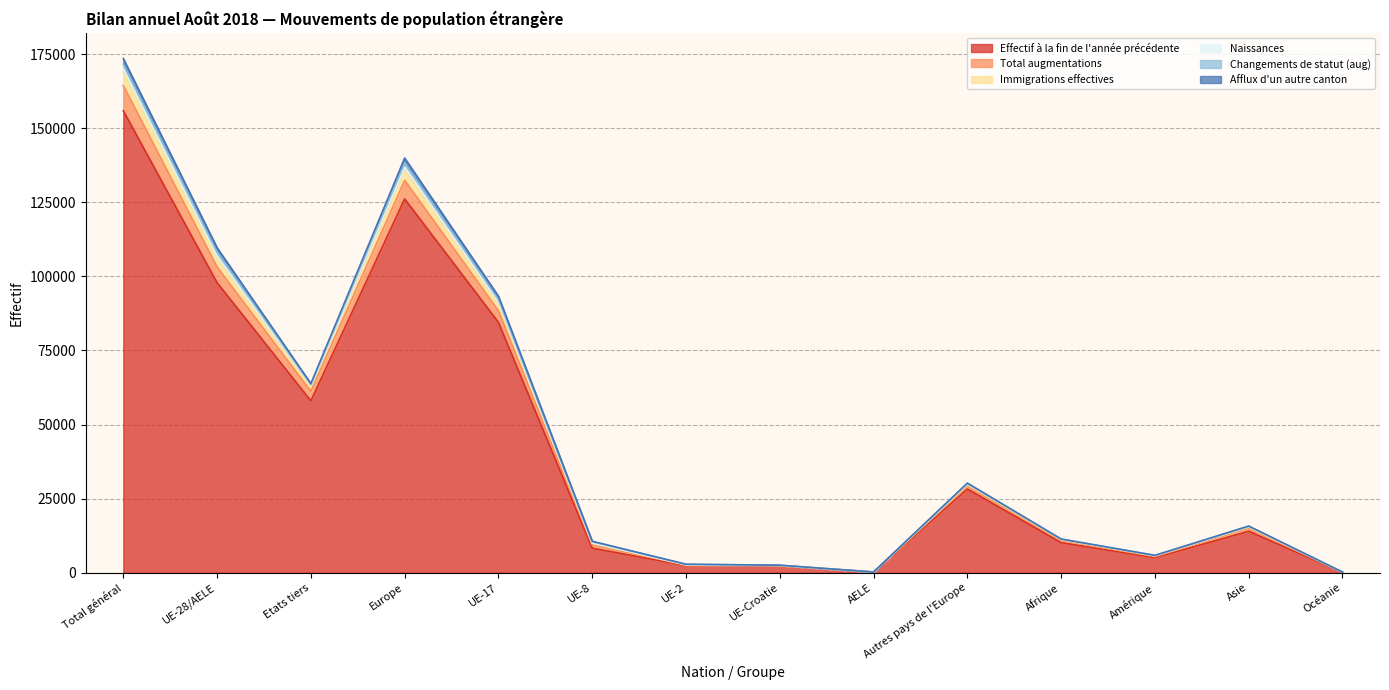

True or false: Afflux d'un autre canton and Effectif à la fin de l'année précédente cross at least once.

False